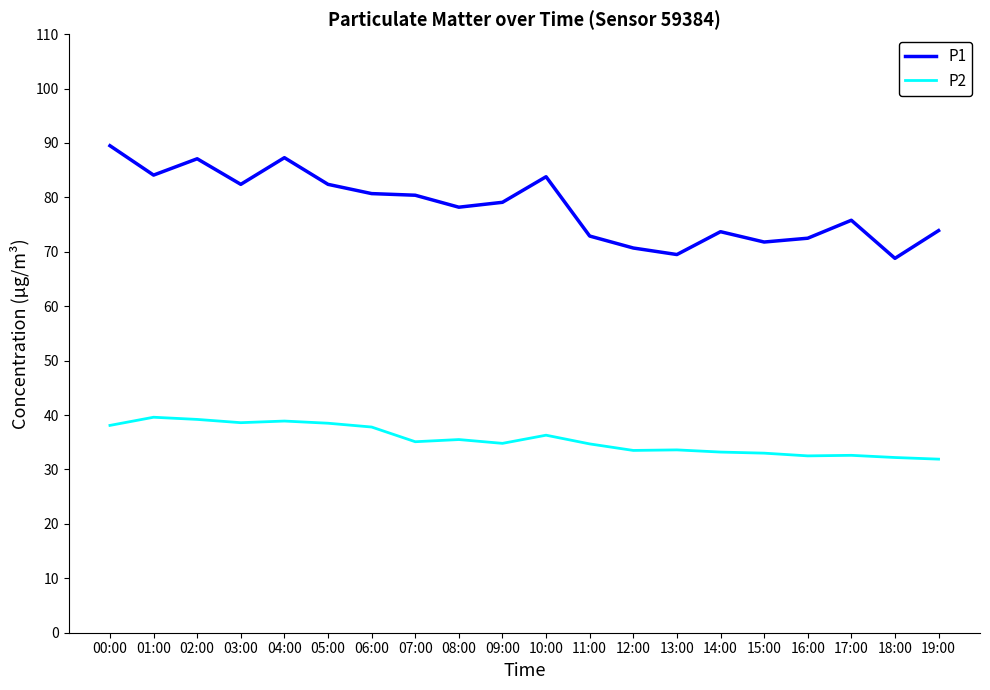

Which series has the widest spread of values?

P1